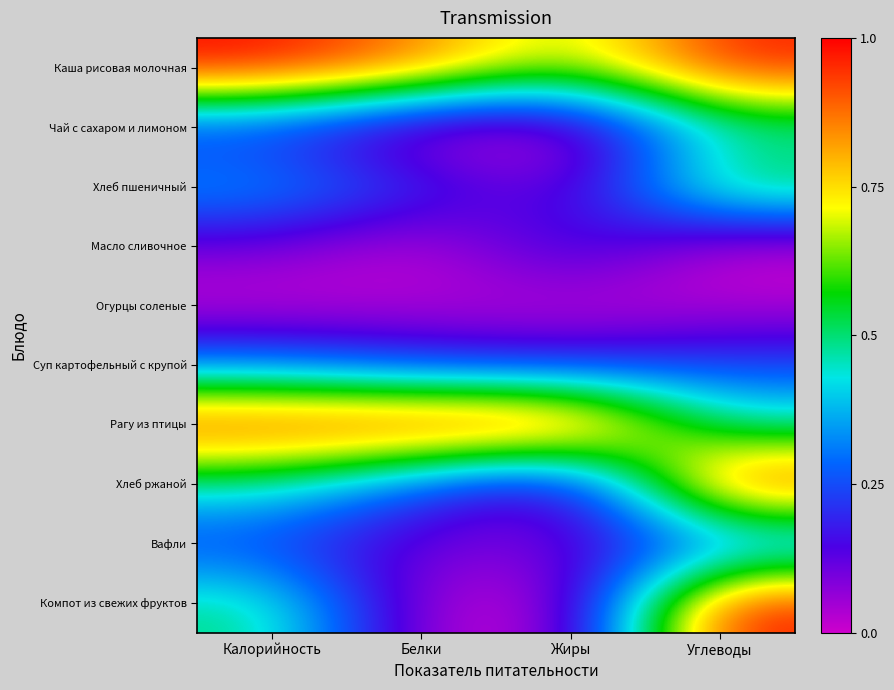

Reading left to right, transcribe all the data shown in this chart.

Каша рисовая молочная: Калорийность=1.0	Белки=0.9	Жиры=0.6	Углеводы=1.0
Чай с сахаром и лимоном: Калорийность=0.2	Белки=0.0	Жиры=0.0	Углеводы=0.4
Хлеб пшеничный: Калорийность=0.4	Белки=0.2	Жиры=0.1	Углеводы=0.6
Масло сливочное: Калорийность=0.1	Белки=0.0	Жиры=0.2	Углеводы=0.0
Огурцы соленые: Калорийность=0.0	Белки=0.0	Жиры=0.0	Углеводы=0.0
Суп картофельный с крупой: Калорийность=0.3	Белки=0.2	Жиры=0.2	Углеводы=0.2
Рагу из птицы: Калорийность=1.0	Белки=1.0	Жиры=1.0	Углеводы=0.5
Хлеб ржаной: Калорийность=0.5	Белки=0.2	Жиры=0.1	Углеводы=1.0
Вафли: Калорийность=0.2	Белки=0.1	Жиры=0.1	Углеводы=0.3
Компот из свежих фруктов: Калорийность=0.5	Белки=0.0	Жиры=0.0	Углеводы=1.0